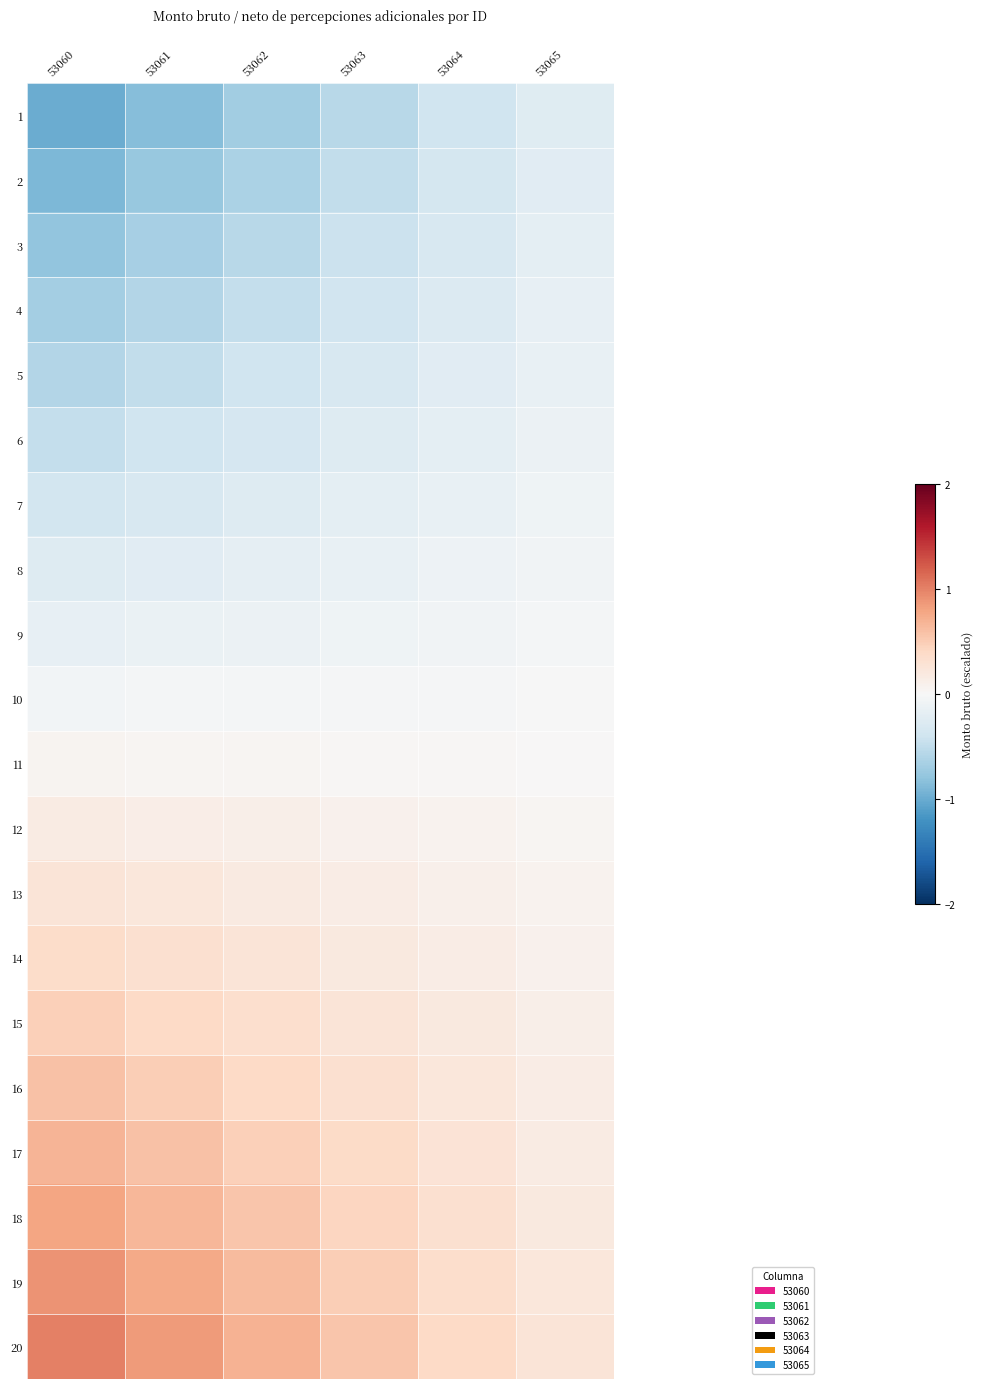

How many categories are shown in the chart?

6